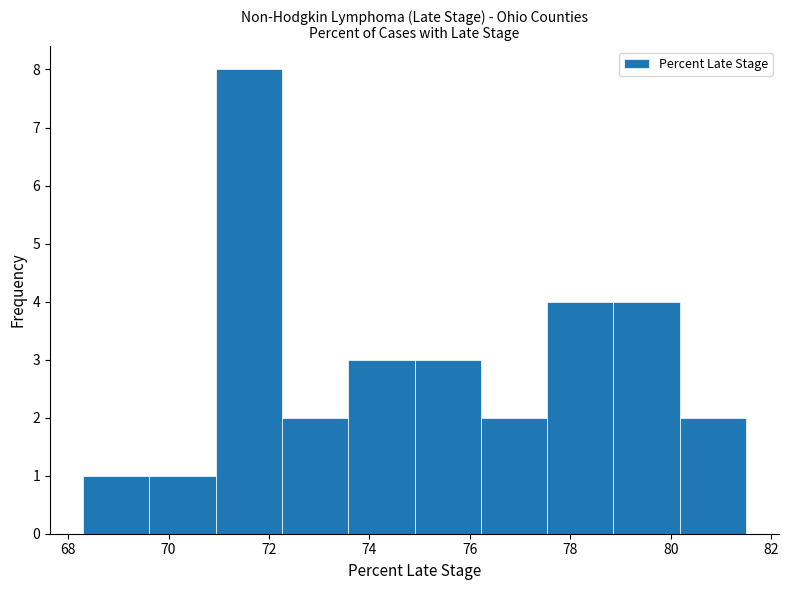

Reading left to right, list every bar in this chart as the range it spans on the x-axis followed by its height. Neither the bar edges nor the heights are printed on the chart, so give them approximately, as read against the axes.

68.30 to 69.62: 1
69.62 to 70.94: 1
70.94 to 72.26: 8
72.26 to 73.58: 2
73.58 to 74.90: 3
74.90 to 76.22: 3
76.22 to 77.54: 2
77.54 to 78.86: 4
78.86 to 80.18: 4
80.18 to 81.50: 2